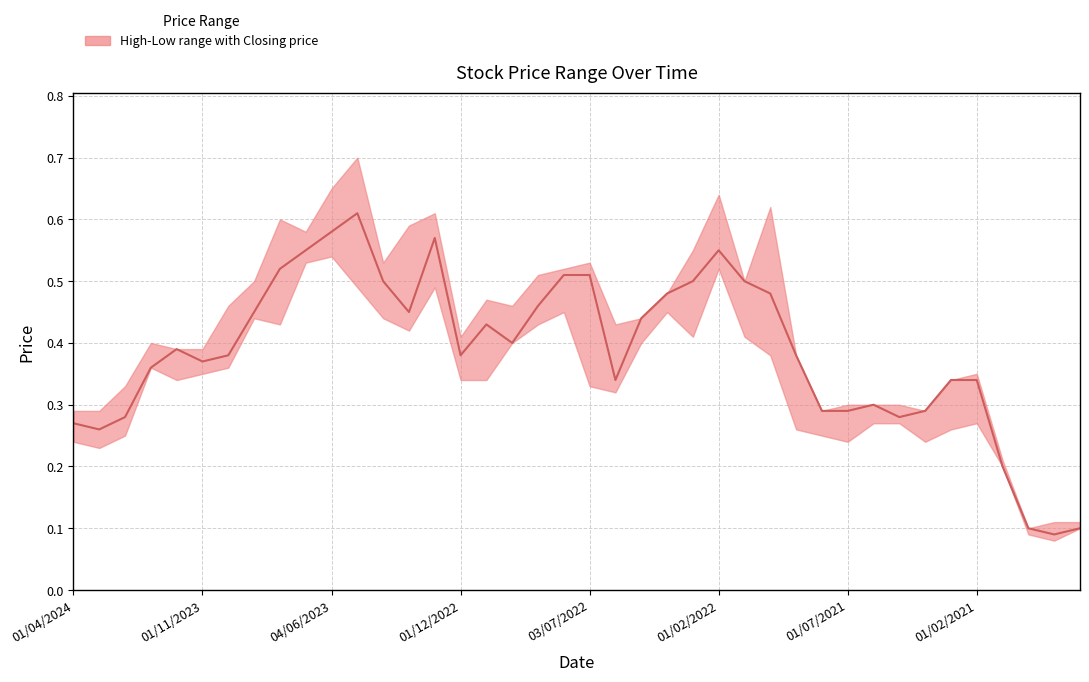

Is it true that Low equals 0.1 at 01/11/2021?

False